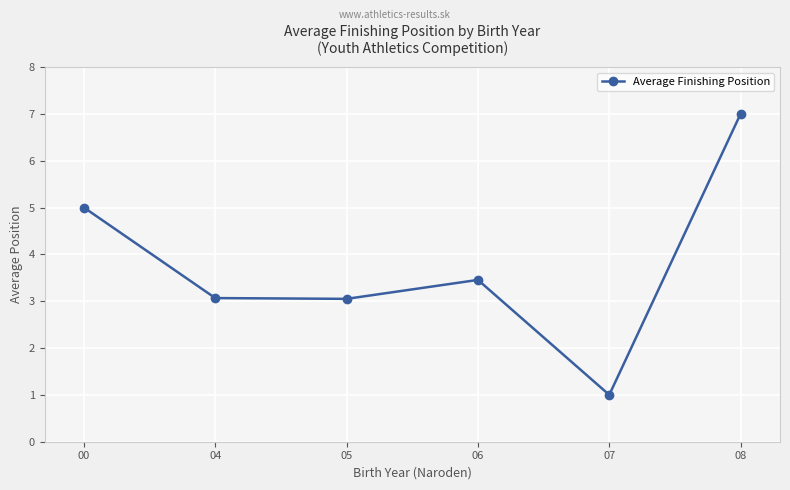

How many interior local peaks (higher than both neighbors) does the data have?

1